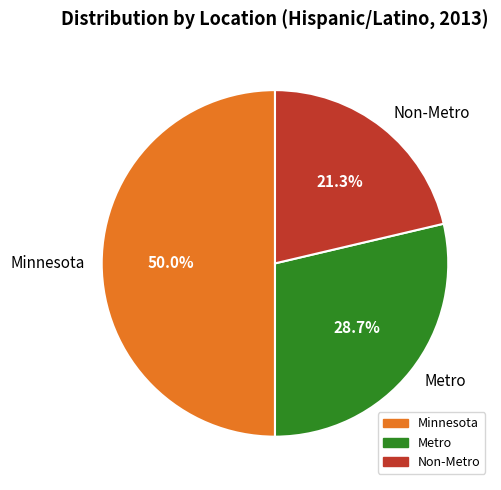

Which has a higher value, Non-Metro or Metro?

Metro